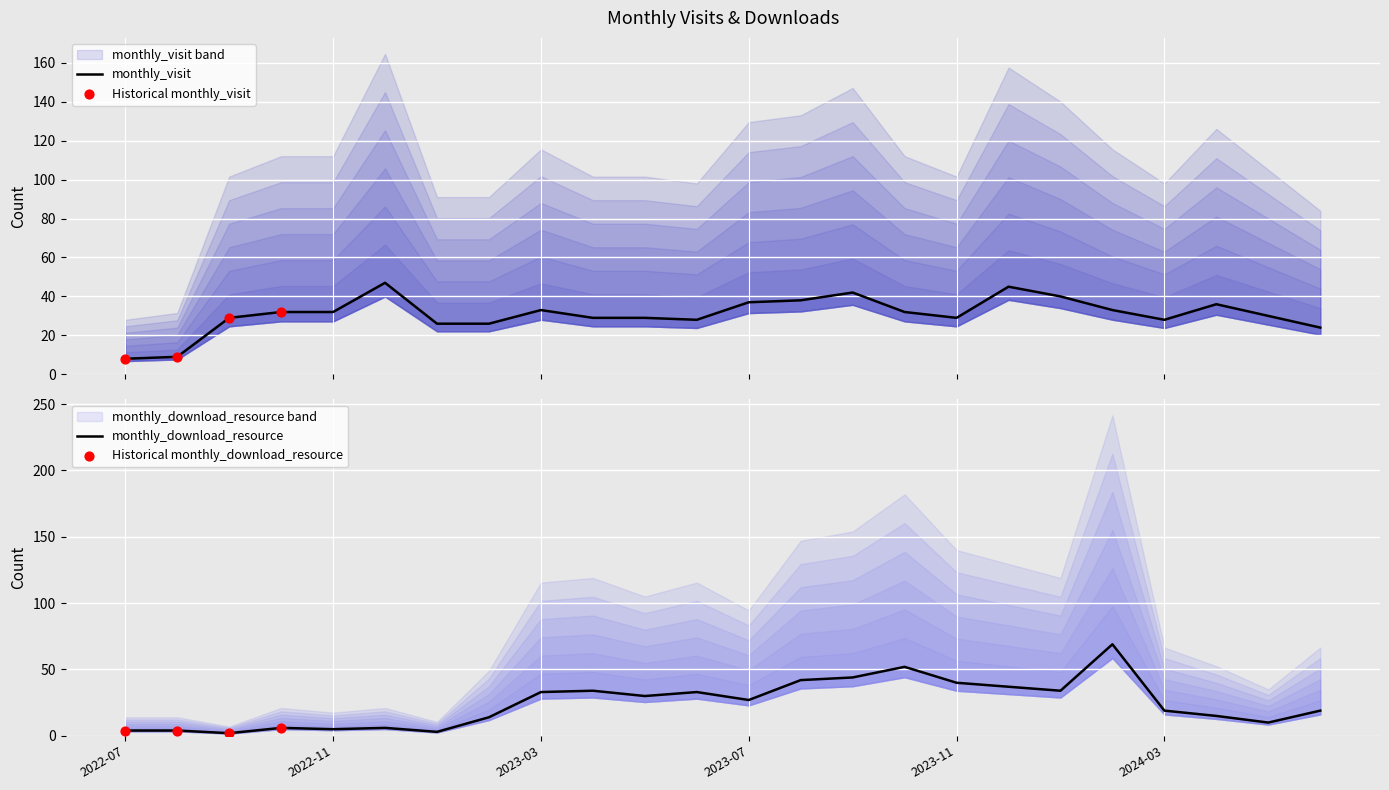

At how many categories does at least one series exceed 68?

1